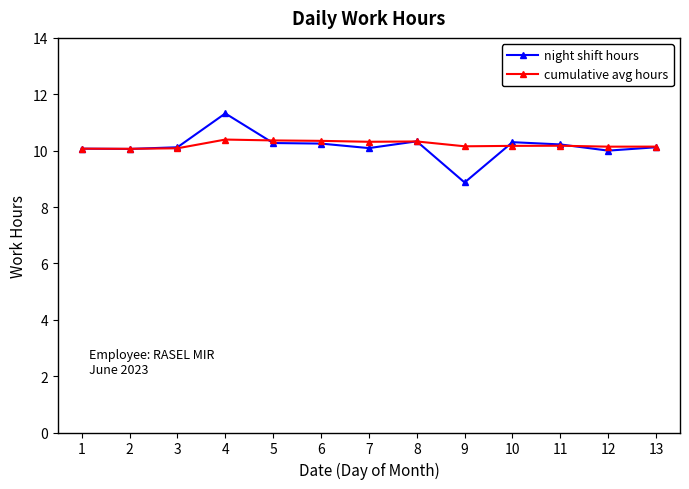

Which series changed the most between 4 and 6?

night shift hours